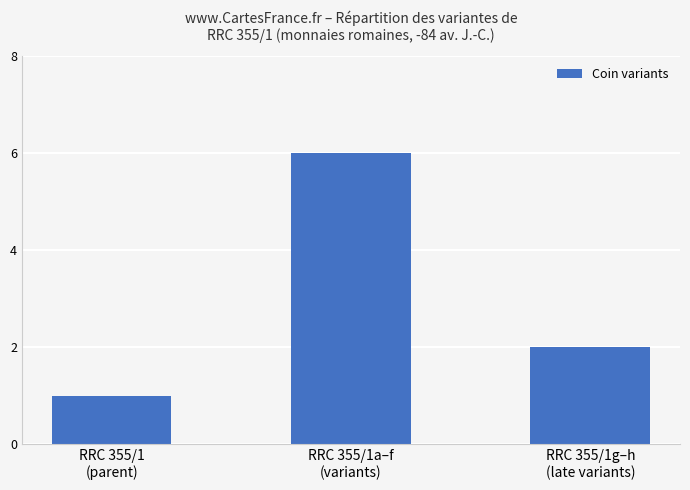

List the labels in order of value, smallest first.

RRC 355/1
(parent), RRC 355/1g–h
(late variants), RRC 355/1a–f
(variants)